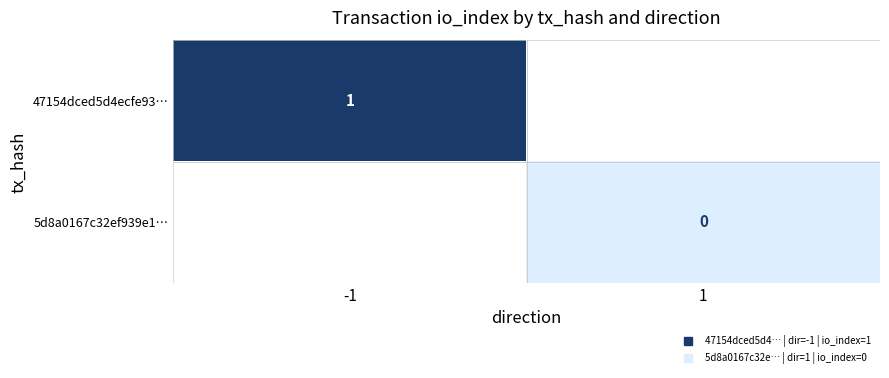

List the labels in order of 47154dced5d4ecfe93… value, smallest first.

-1, 1